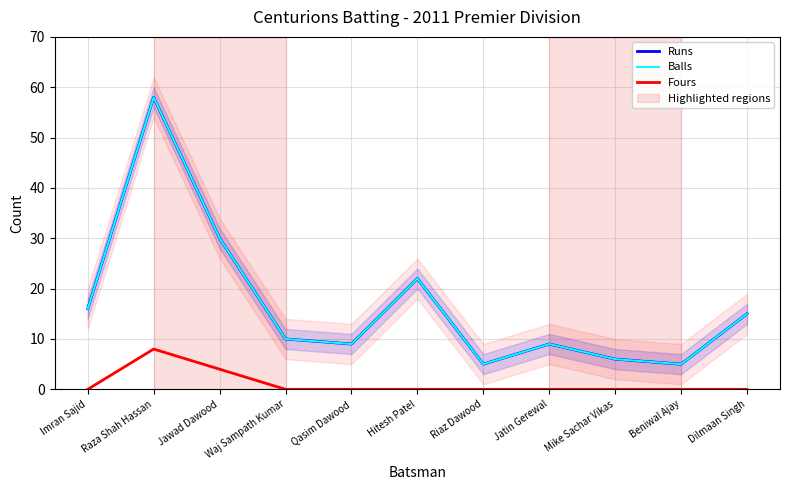

What is the minimum value for Runs?

5